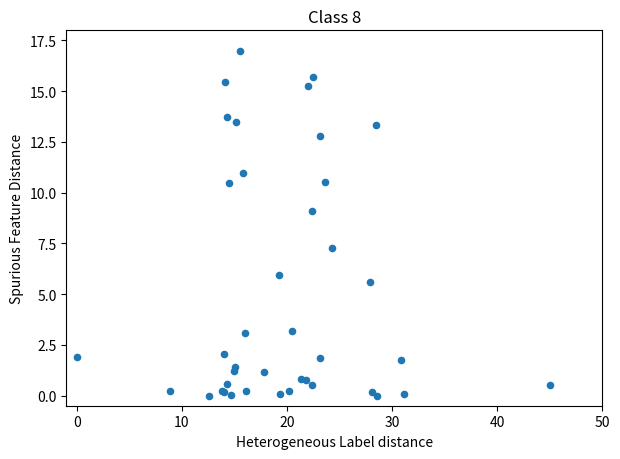

What Y value in the scatter plot is closest to 8?

7.3